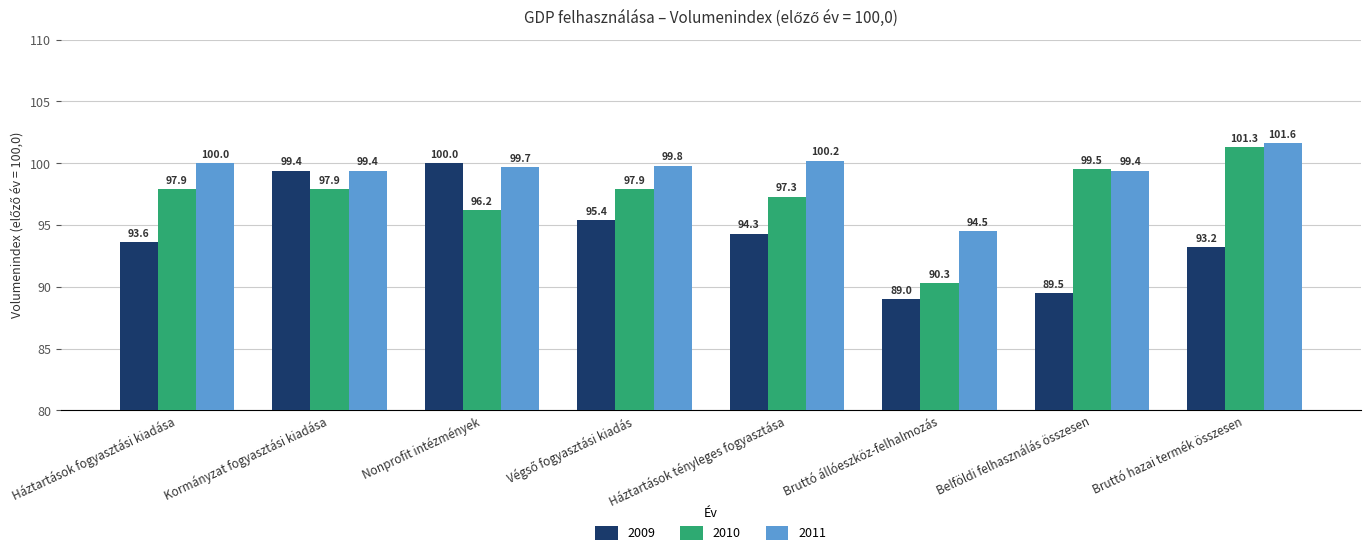

Rank the series by their average value, from lowest to highest.

2009, 2010, 2011